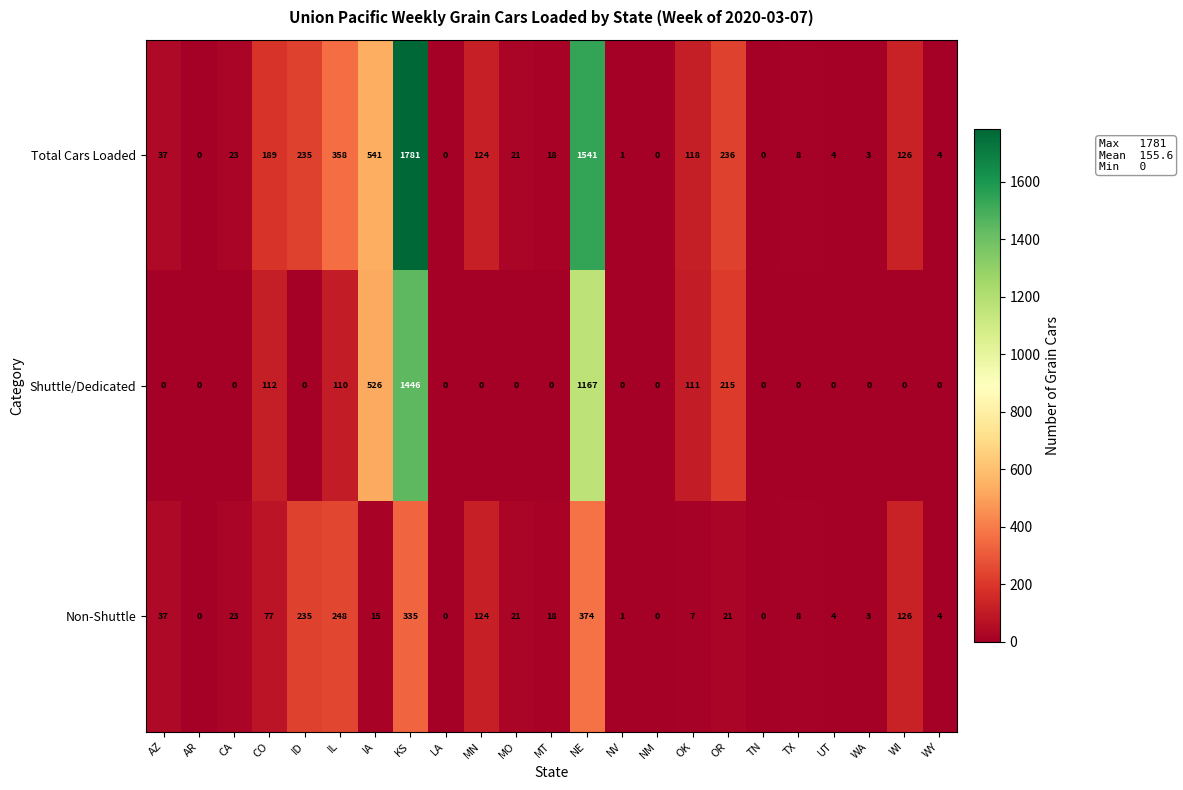

Rank the series by their maximum value, from lowest to highest.

Non-Shuttle, Shuttle/Dedicated, Total Cars Loaded